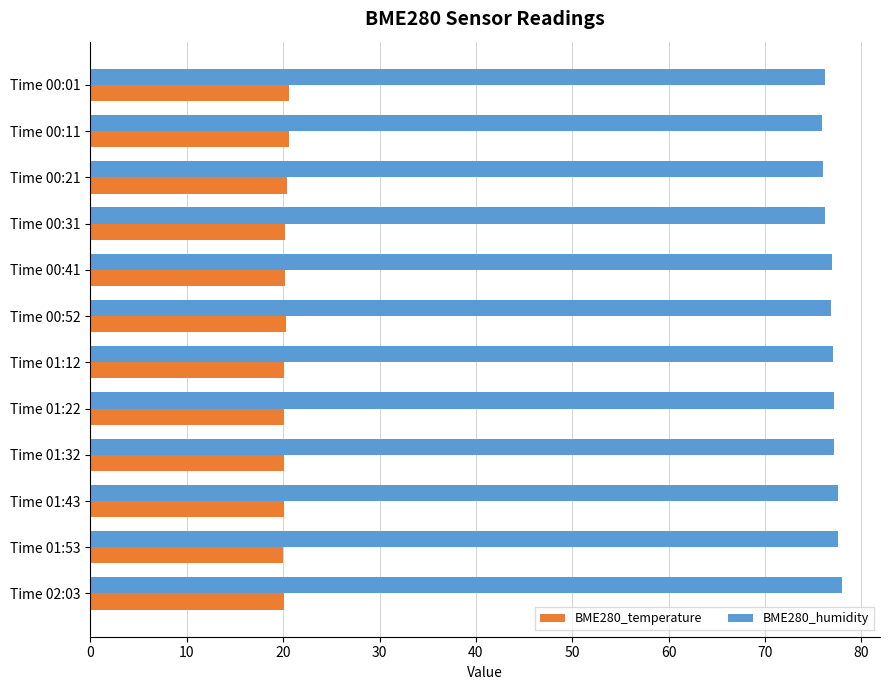

What is the average value of the BME280_temperature series?

20.2